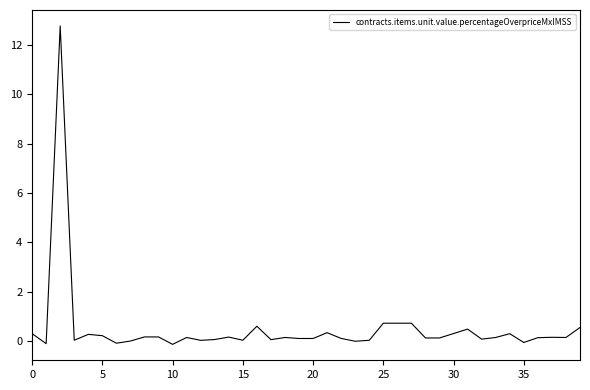

What is the smallest value displayed?

-0.1